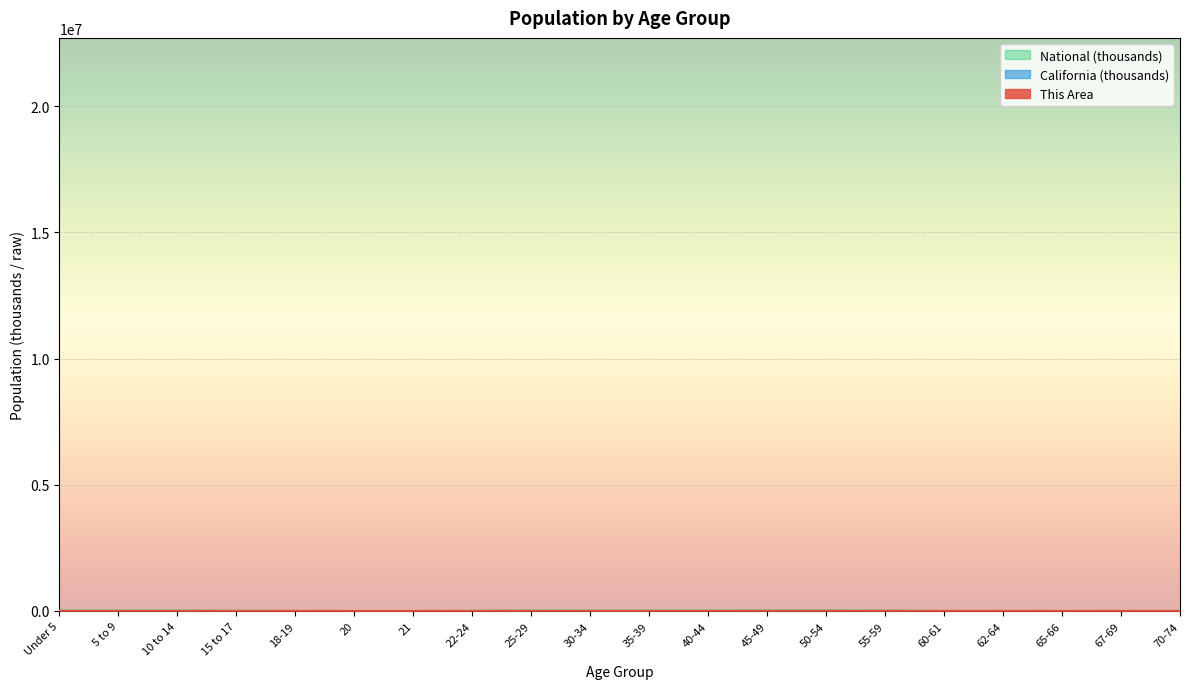

The National series shows 15298.8 at 18-19. True or false?

False